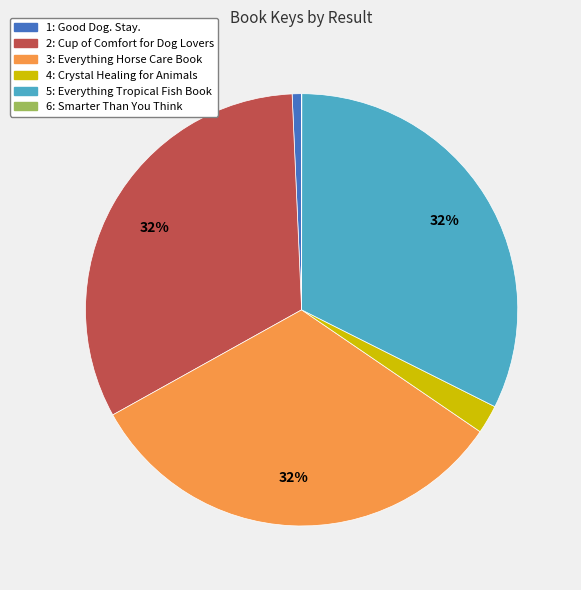

To the nearest percent, what is the difference between the largest and smallest slice percentages?

32%